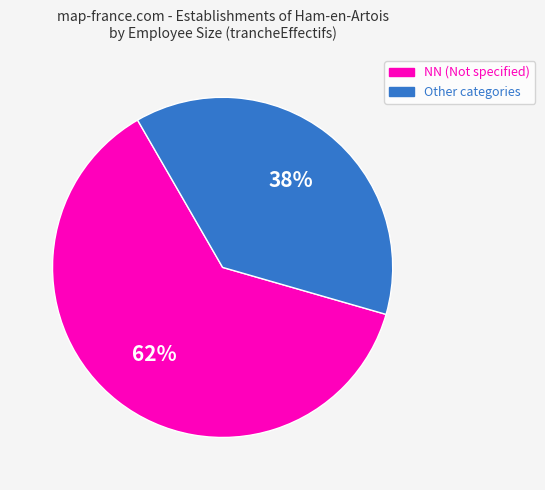

Is it true that NN (Not specified) is 62% of the pie?

True